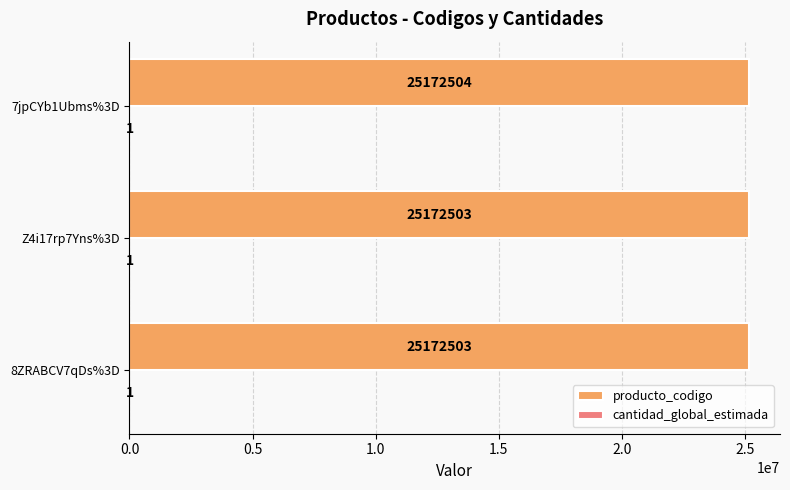

What is the sum of the producto_codigo values at 7jpCYb1Ubms%3D and Z4i17rp7Yns%3D?

50345007